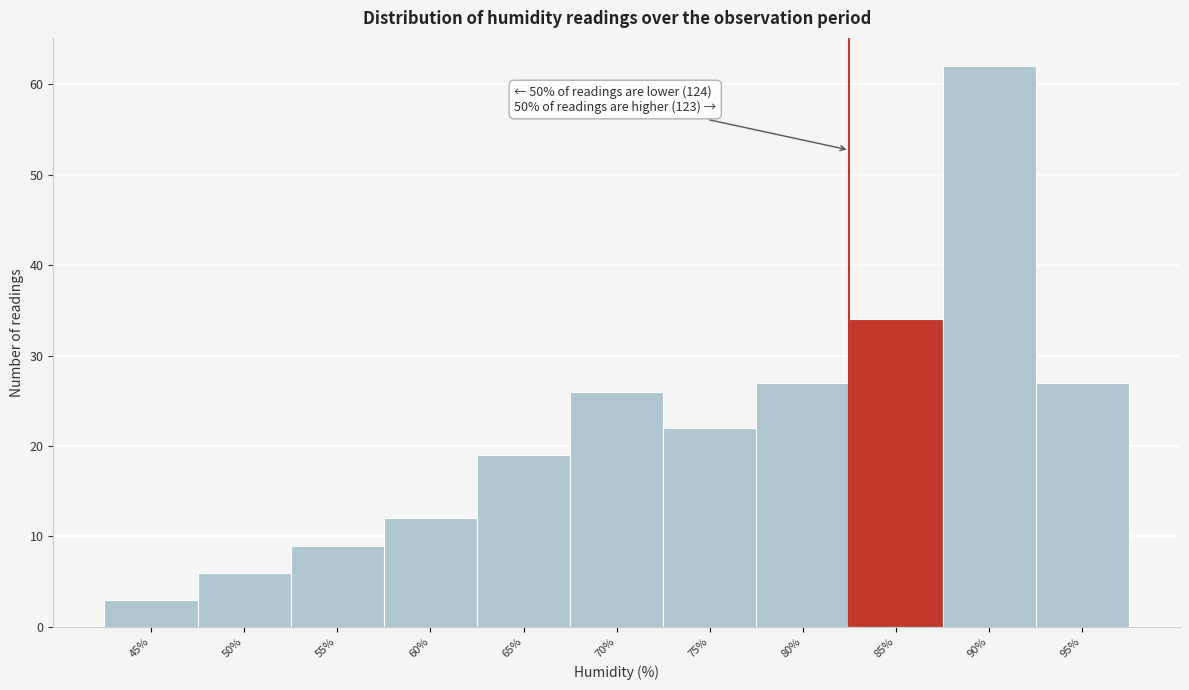

Reading left to right, what are all the values shown in this chart?

45%=3	50%=6	55%=9	60%=12	65%=19	70%=26	75%=22	80%=27	85%=34	90%=62	95%=27